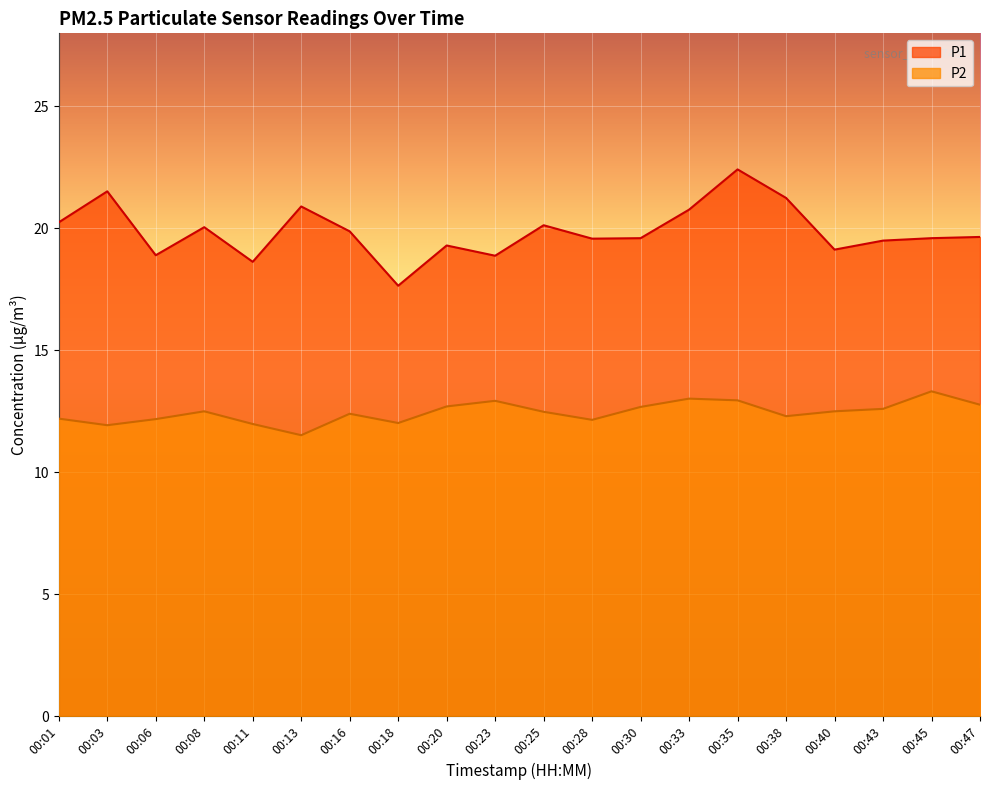

In P2, how many points are lower than both neighbors (excluding endpoints)?

5